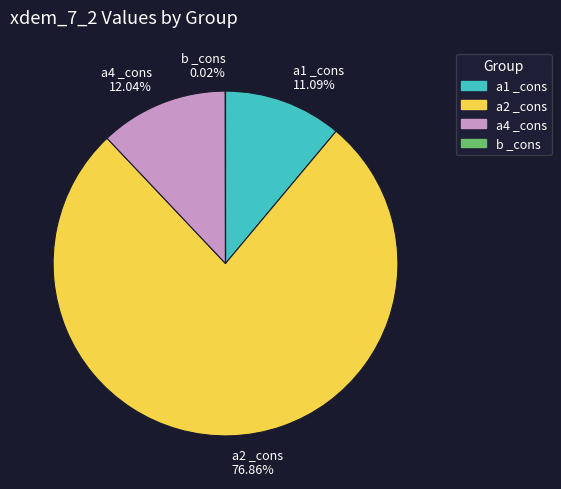

To the nearest percent, what is the average slice percentage?

25%